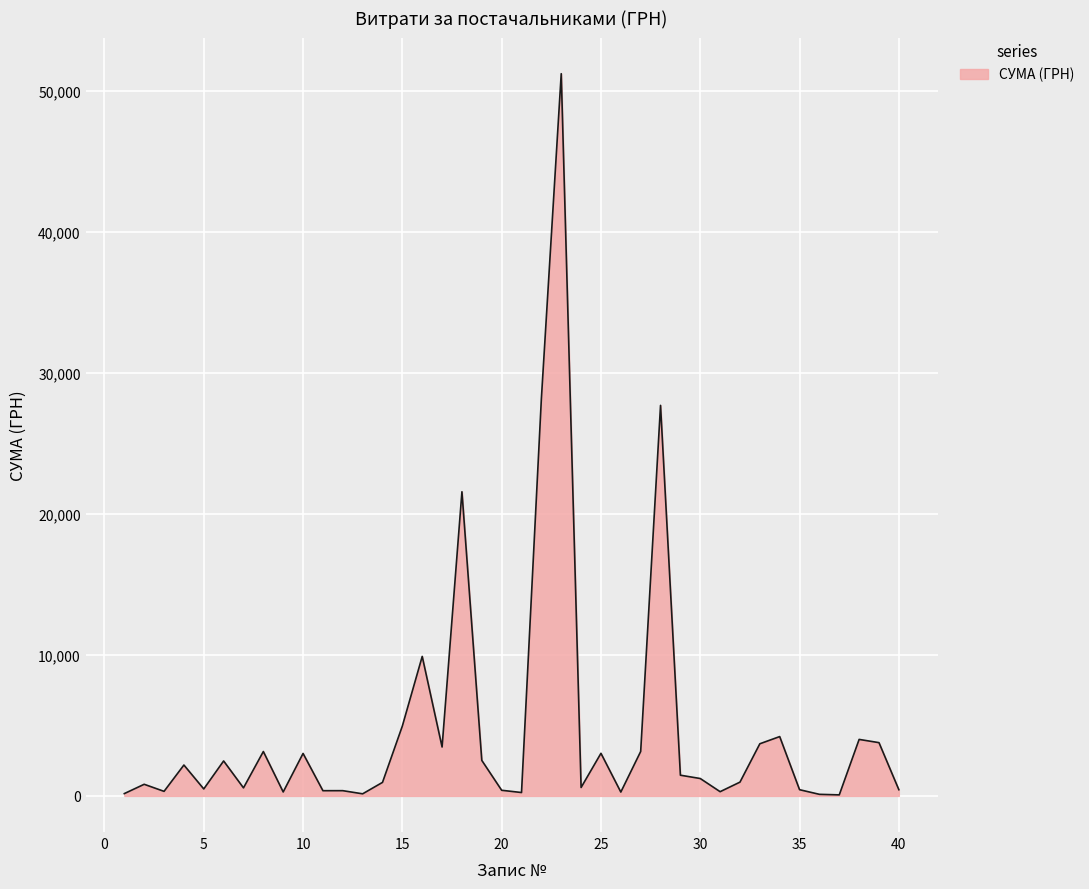

What is the difference between the maximum and minimum values?

51130.7